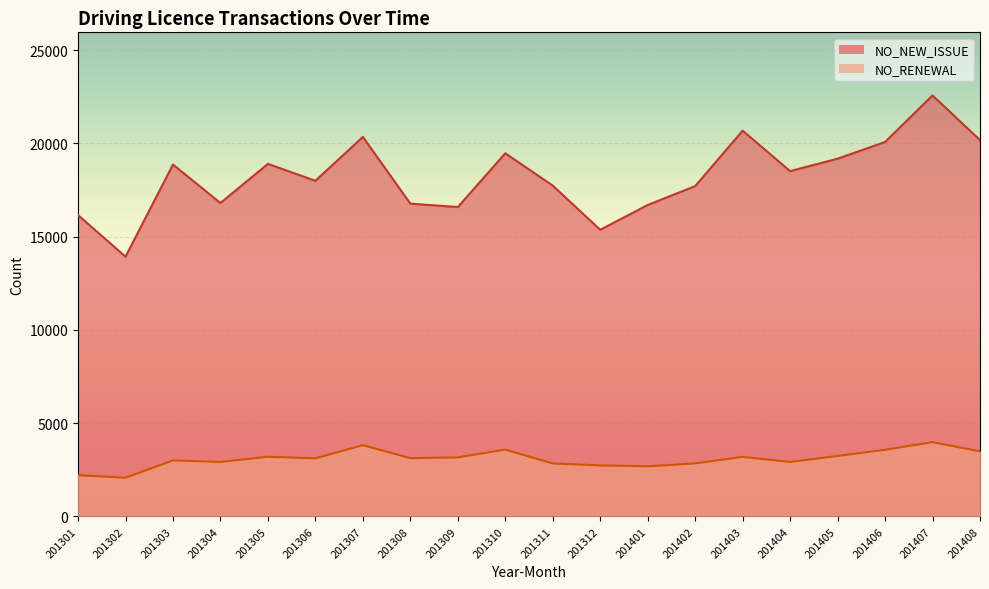

Is the value of NO_NEW_ISSUE at 201403 greater than the value of NO_RENEWAL at 201304?

Yes